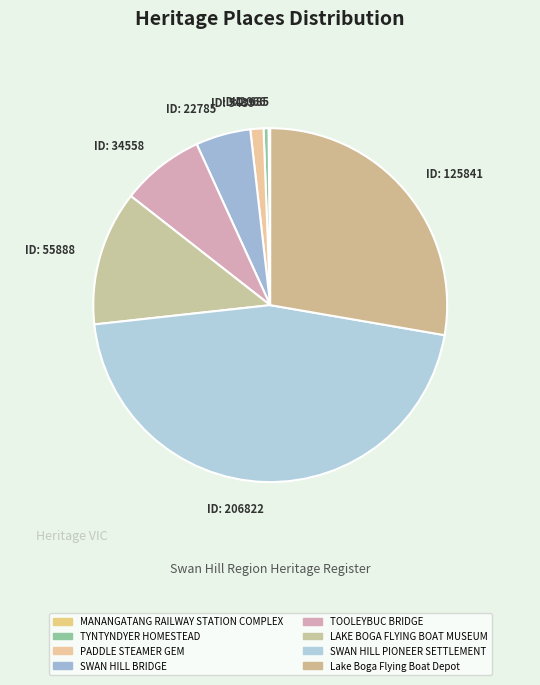

Does any single category account for the majority?

No